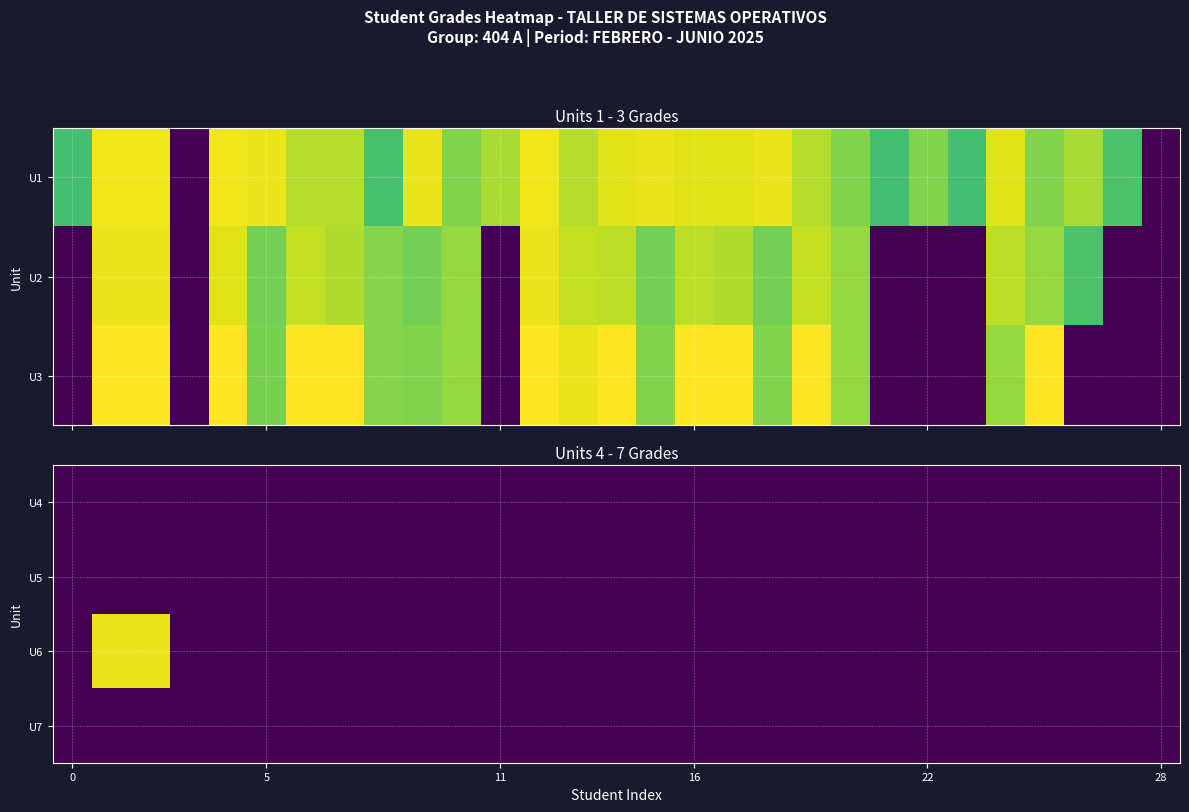

At how many categories does at least one series exceed 78?

2